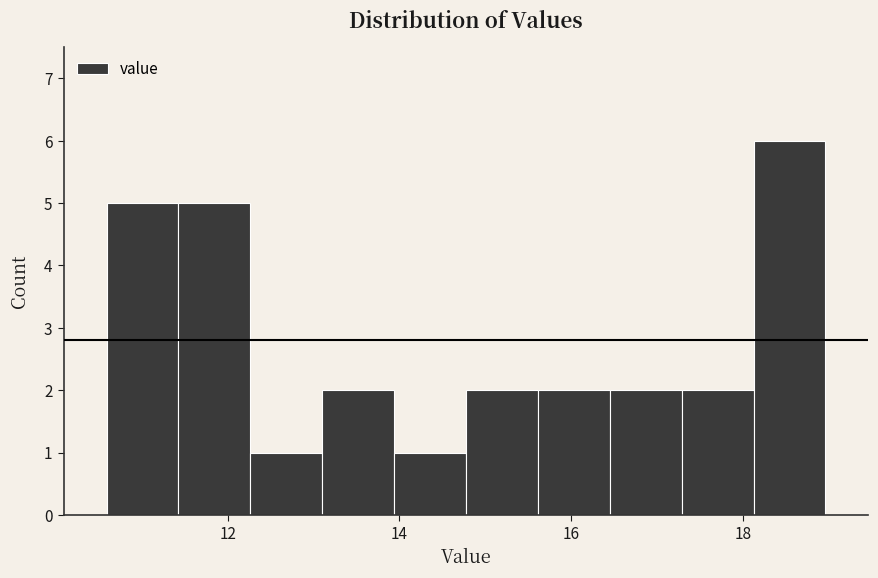

Which range on the x-axis has the tallest bar?

18.2 to 19.0